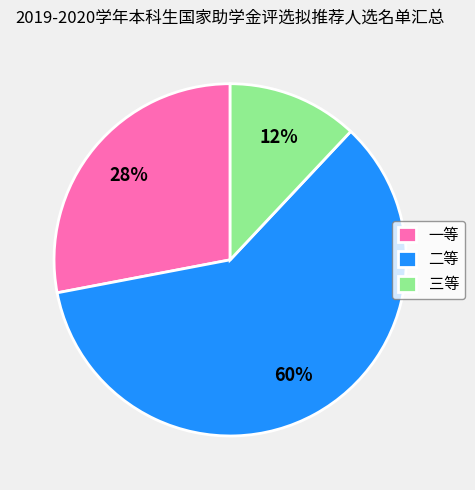

How many segments does this pie chart have?

3